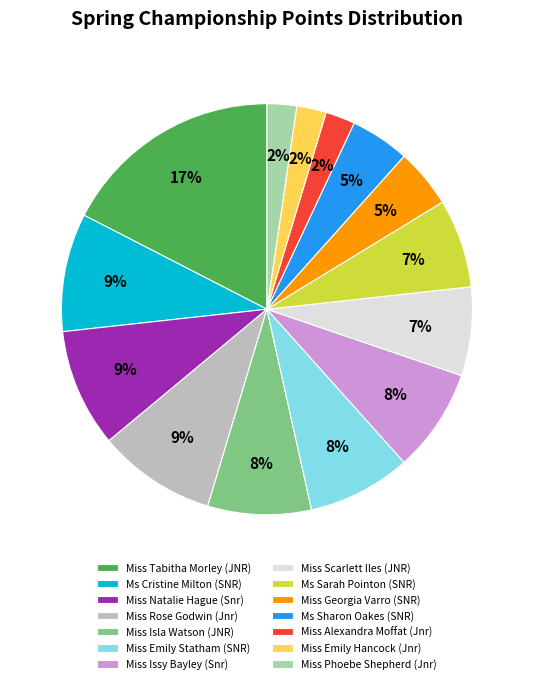

Is there any slice that represents more than half of the pie?

No